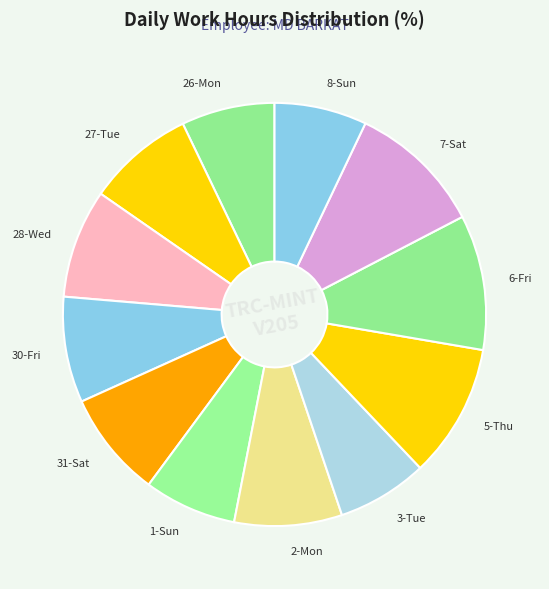

Do 5-Thu and 6-Fri together represent more than half of the pie?

No